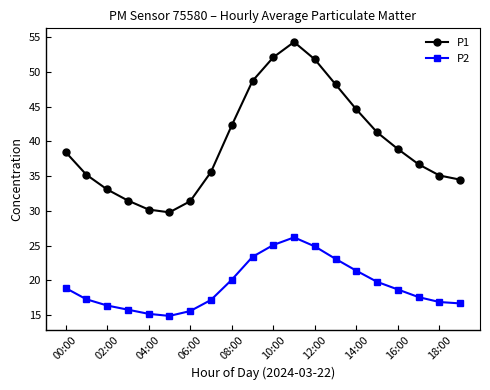

In P1, how many points are higher than both neighbors (excluding endpoints)?

1